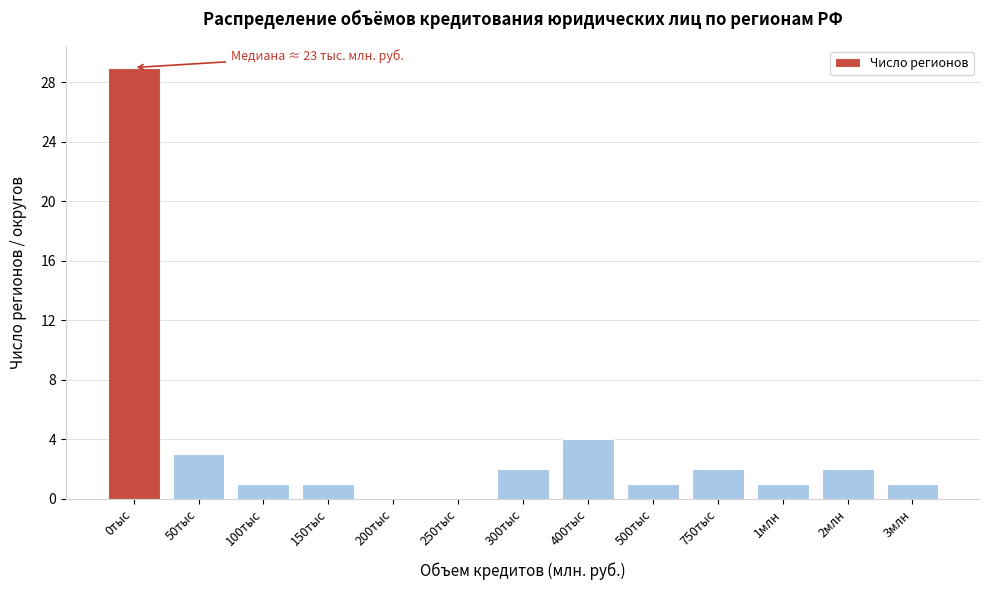

Reading left to right, transcribe all the data shown in this chart.

0тыс=29	50тыс=3	100тыс=1	150тыс=1	200тыс=0	250тыс=0	300тыс=2	400тыс=4	500тыс=1	750тыс=2	1млн=1	2млн=2	3млн=1